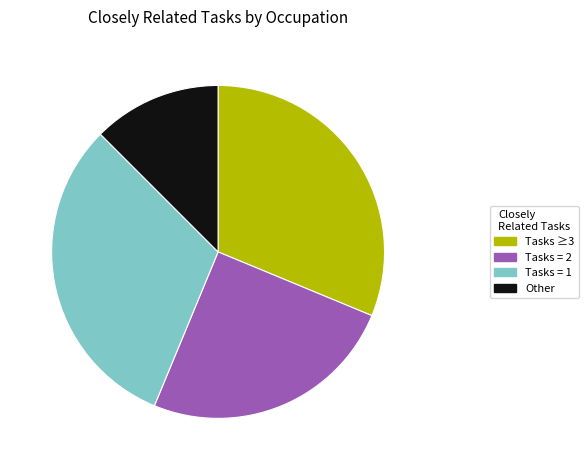

Does any single category account for the majority?

No